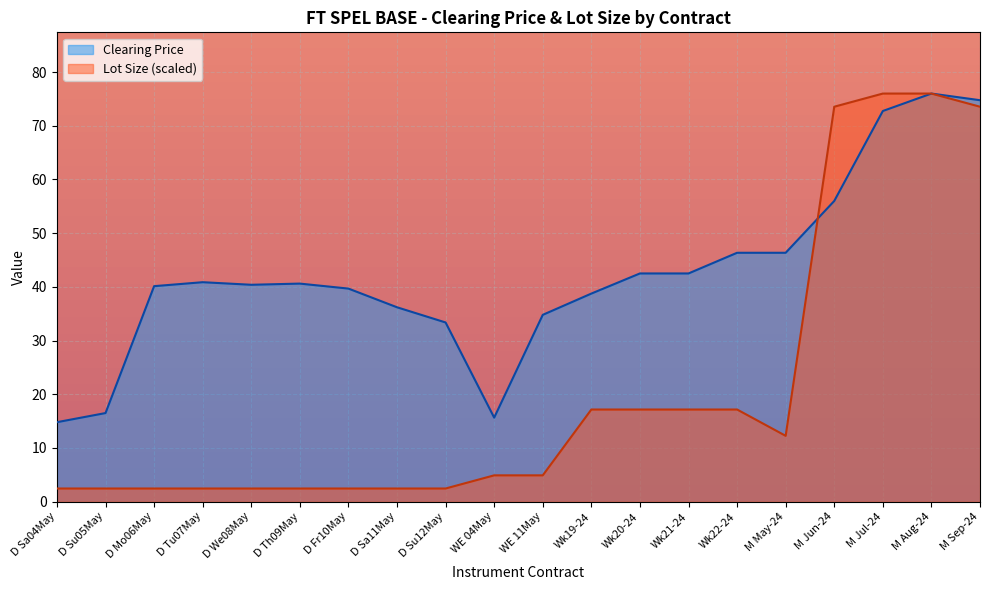

Is the value of Clearing Price at WE 04May greater than the value of Lot Size (normalized) at Wk22-24?

No